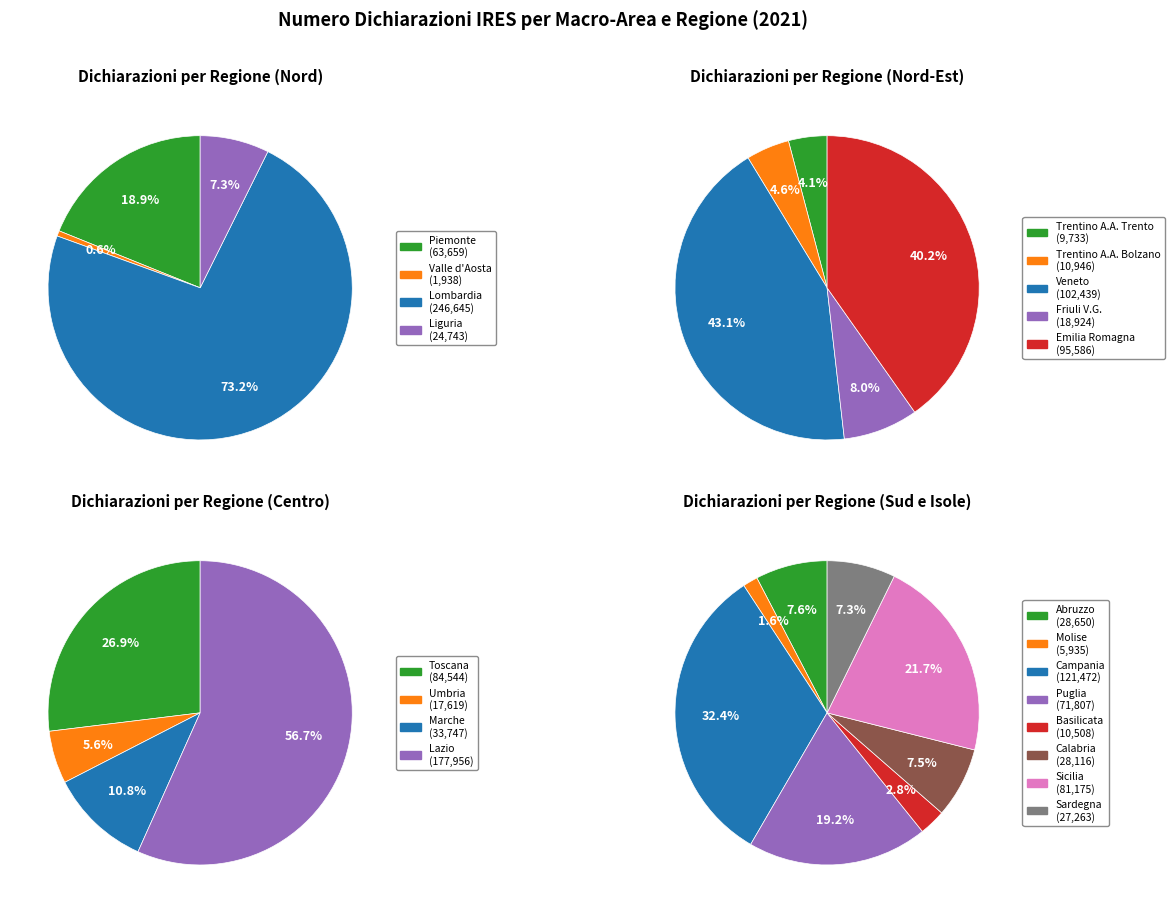

True or false: Molise accounts for 0% of the total.

True